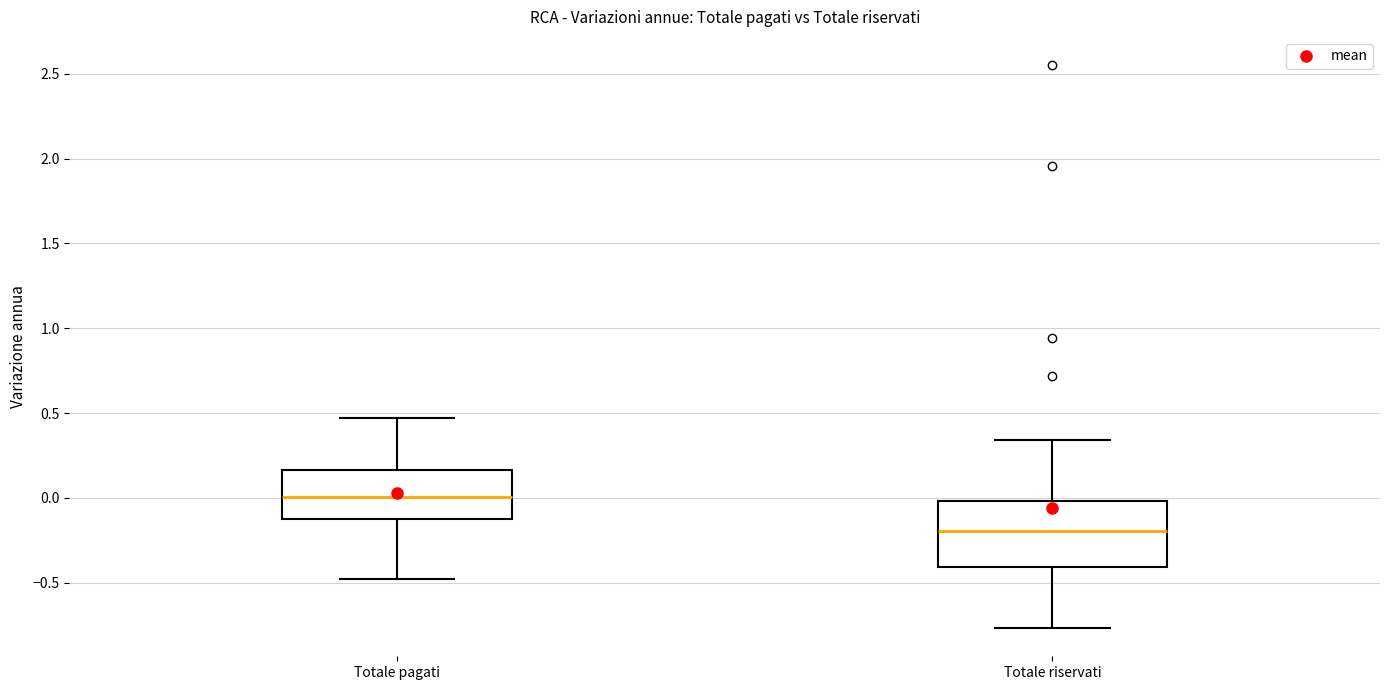

Comparing the boxes themselves (not the whiskers), which one is the tallest?

Totale riservati